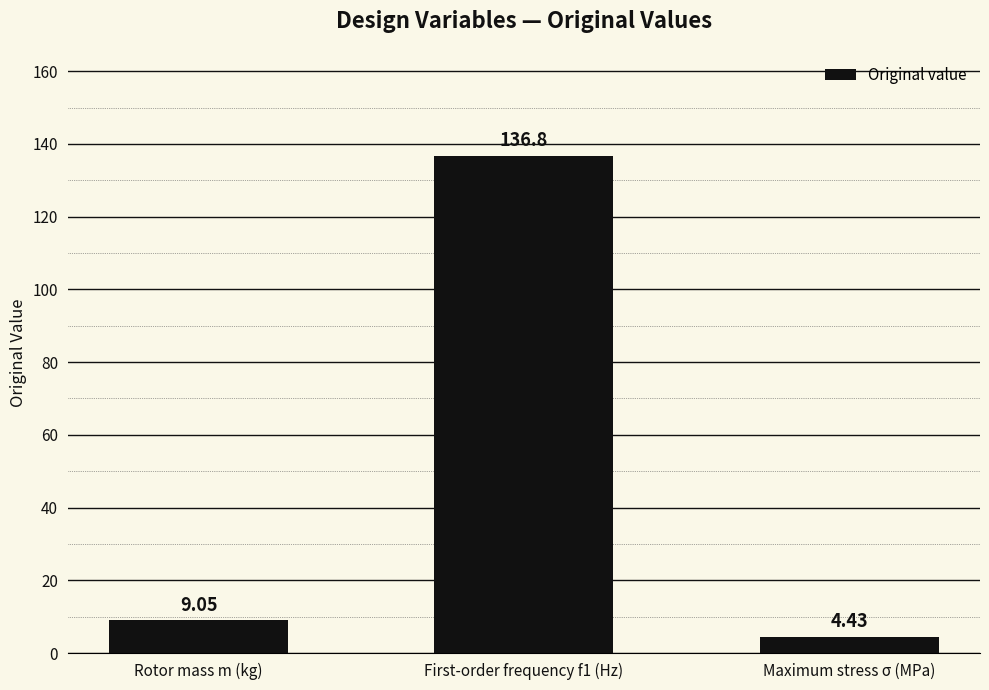

How many data points are above 9?

2